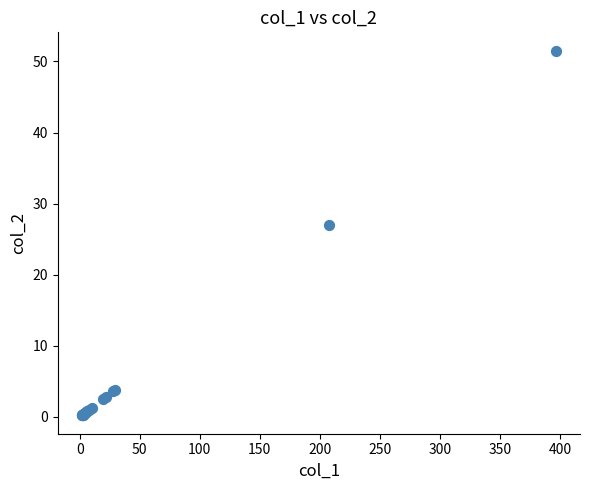

What Y value in the scatter plot is closest to 25?

27.0